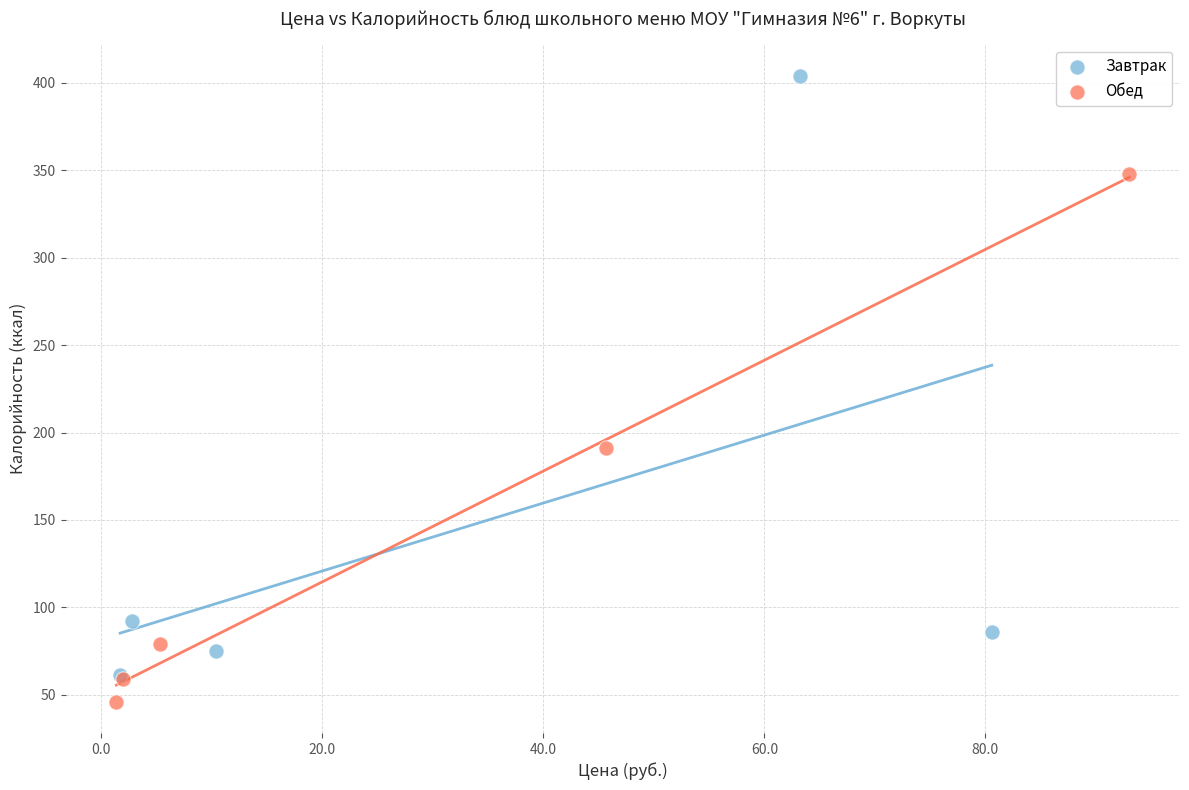

Which series reaches the maximum Y coordinate?

Завтрак